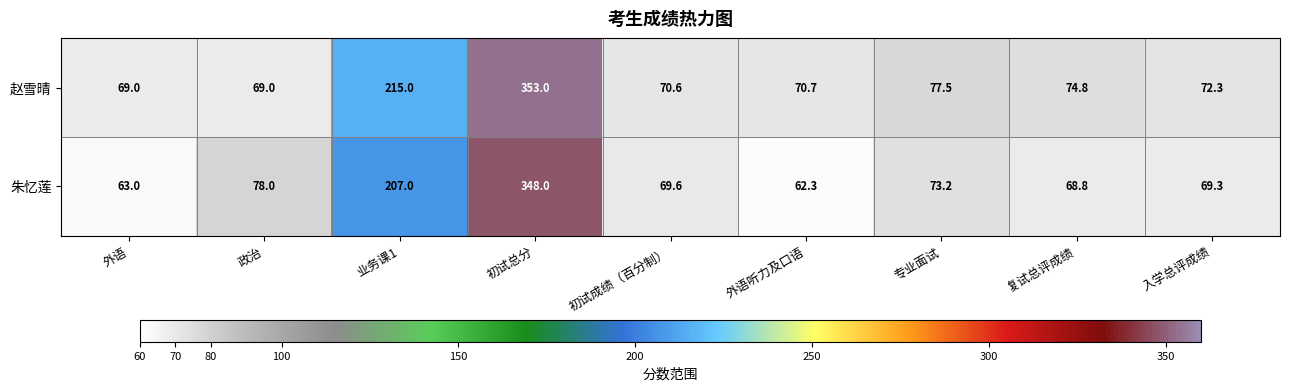

What is the total value across all series at 初试总分?

701.0